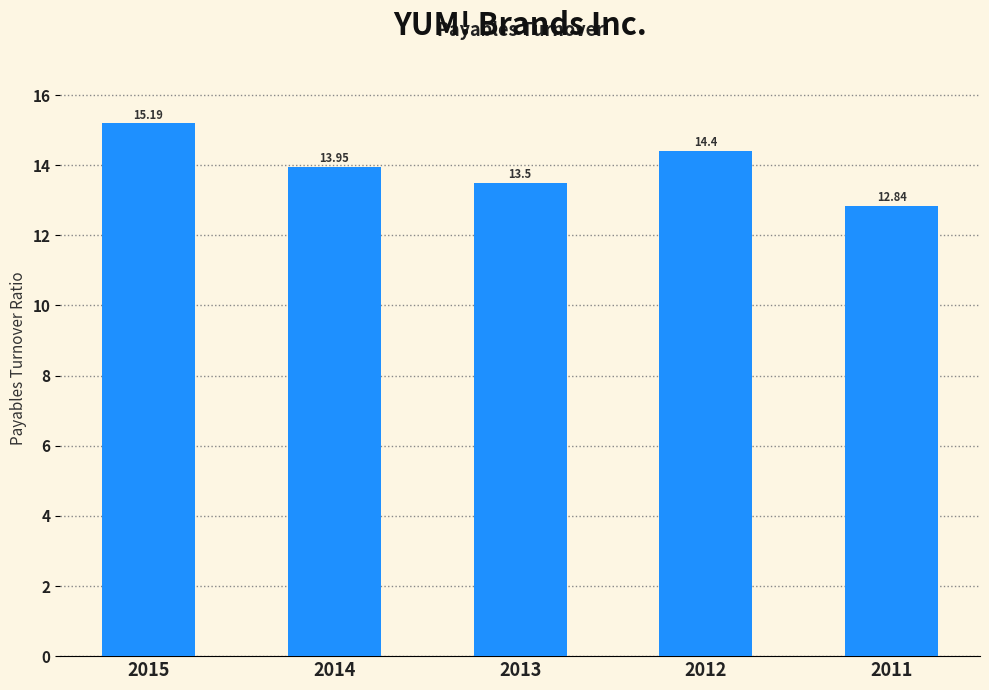

What is the value of the 1st bar from the left?

15.2